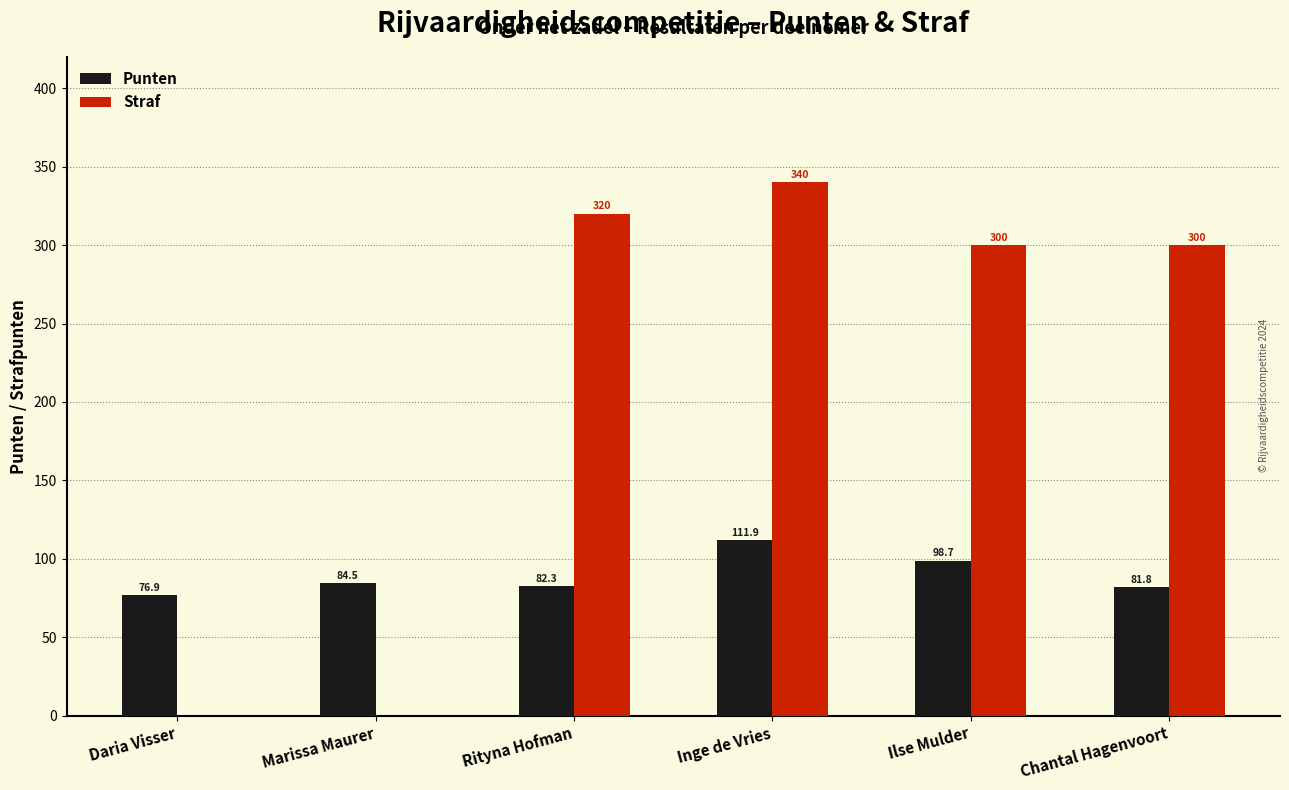

What are all the series names shown in the legend?

Punten, Straf